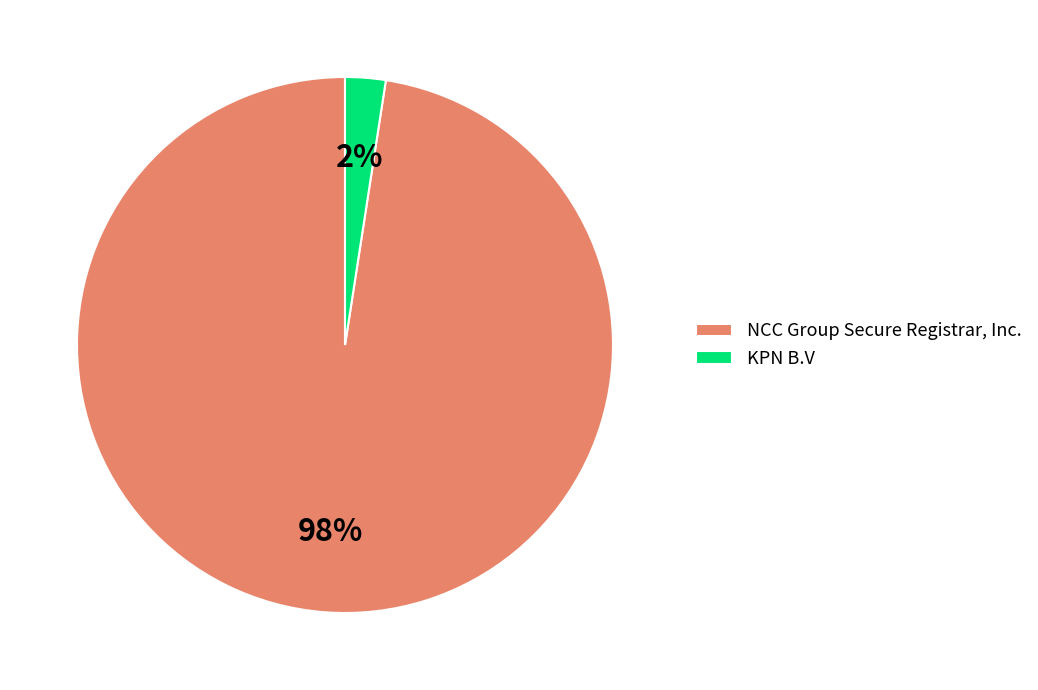

The NCC Group Secure Registrar, Inc. slice represents 98% of the pie. True or false?

True